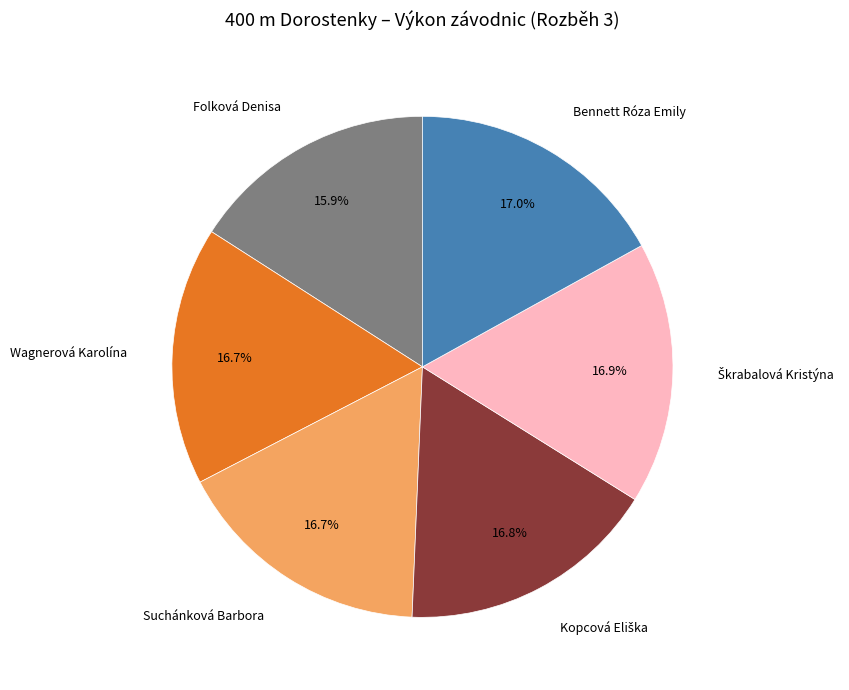

Is there any slice that represents more than half of the pie?

No